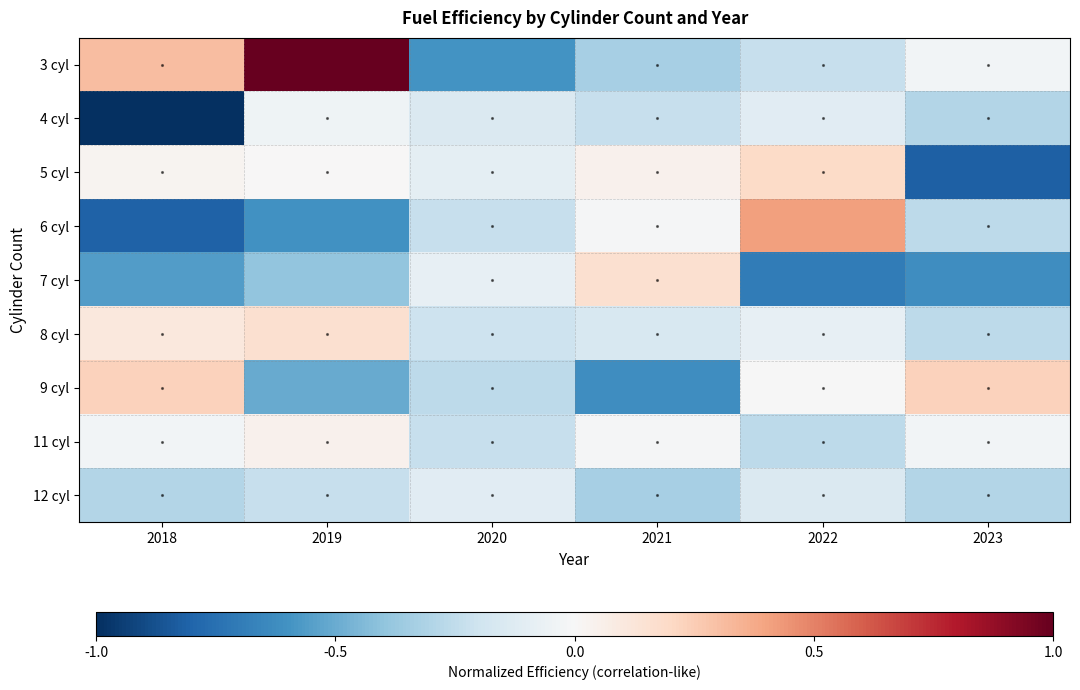

At how many categories does at least one series exceed 0?

5